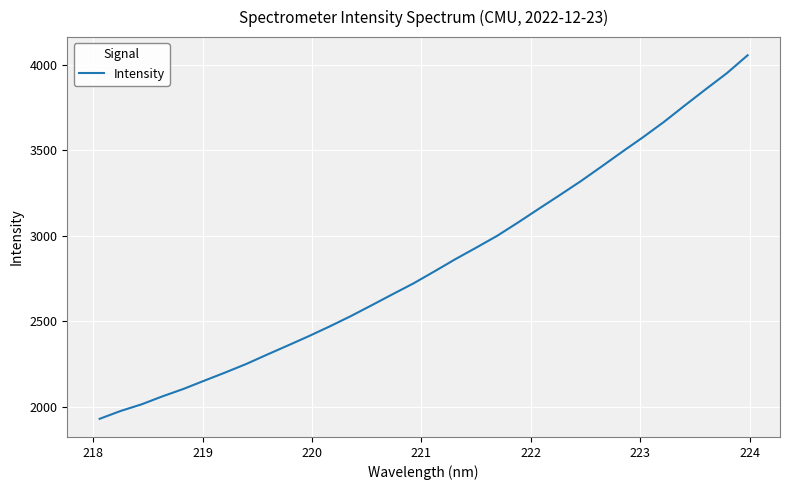

What is the smallest value displayed?

1929.9